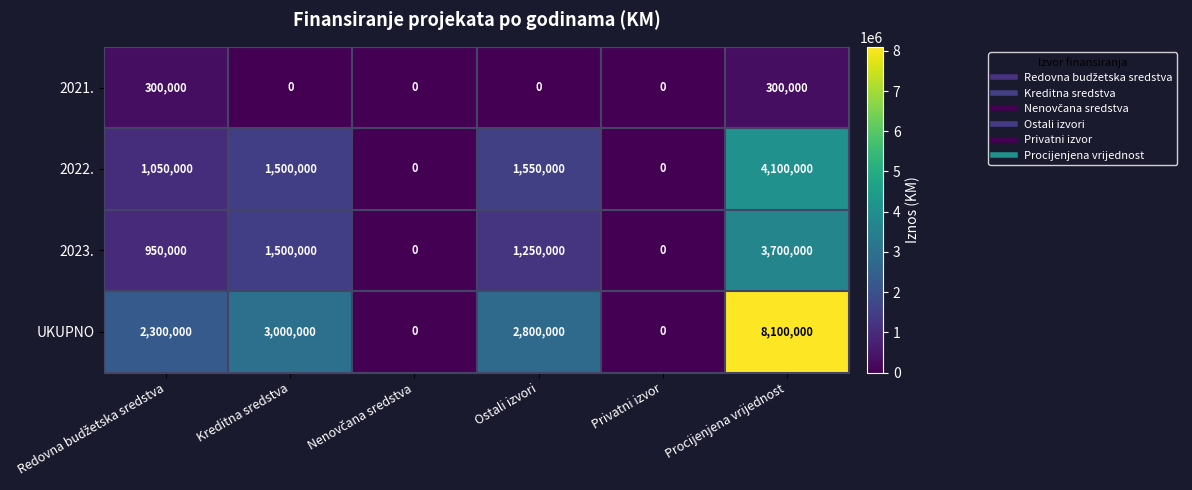

At which label does 2022. reach its peak?

Procijenjena vrijednost